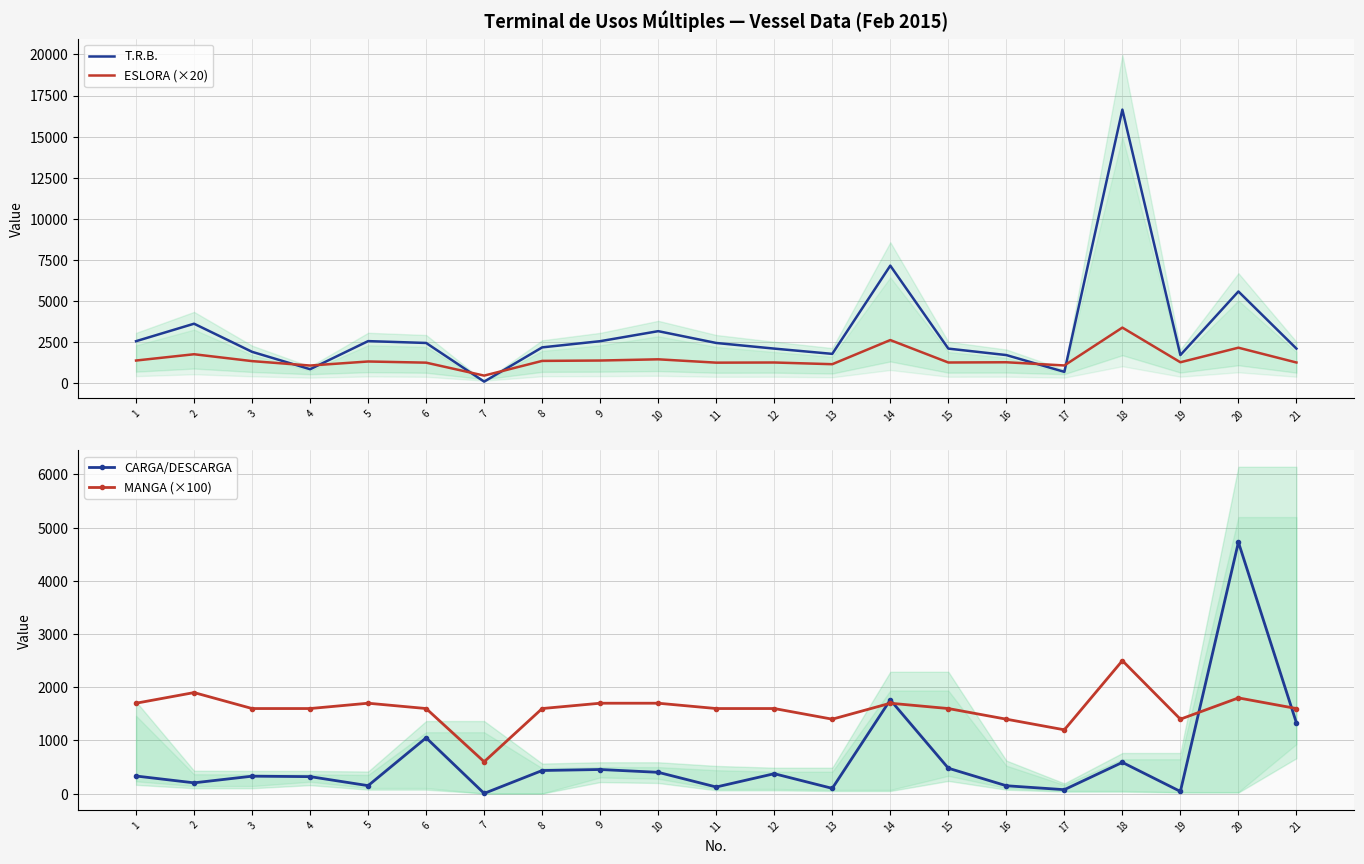

Reading right to left, list all the values displayed in this chart.

T.R.B.: 2085.0	5565.0	1691.0	16641.0	669.0	1691.0	2085.0	7138.0	1764.0	2085.0	2428.0	3147.0	2537.0	2160.0	74.0	2428.0	2541.0	829.0	1888.0	3601.0	2537.0
ESLORA (×20): 1238.6	2139.8	1253.2	3364.2	1058.0	1253.2	1238.6	2605.0	1135.0	1238.6	1229.0	1432.4	1358.6	1336.0	440.0	1229.0	1300.0	1053.4	1322.8	1741.4	1358.6
CARGA/DESCARGA: 1330.5	4726.6	41.5	587.9	74.9	148.8	478.5	1762.6	99.4	375.2	125.0	401.0	454.0	435.0	4.6	1049.8	150.5	320.0	328.5	203.4	331.5
MANGA (×100): 1600.0	1800.0	1400.0	2500.0	1200.0	1400.0	1600.0	1700.0	1400.0	1600.0	1600.0	1700.0	1700.0	1600.0	600.0	1600.0	1700.0	1600.0	1600.0	1900.0	1700.0